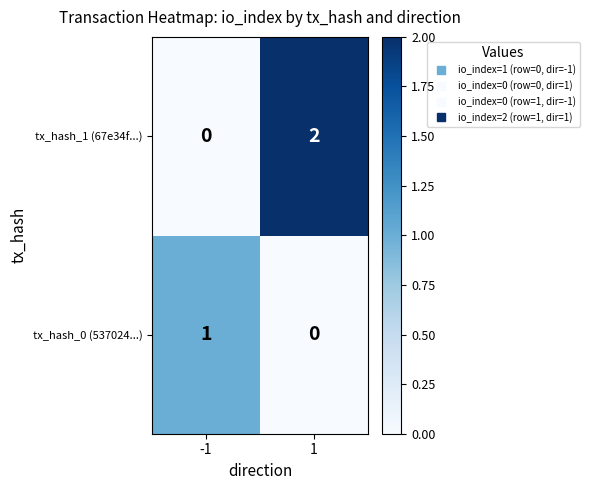

What is the spread (max minus min) of values at -1?

1